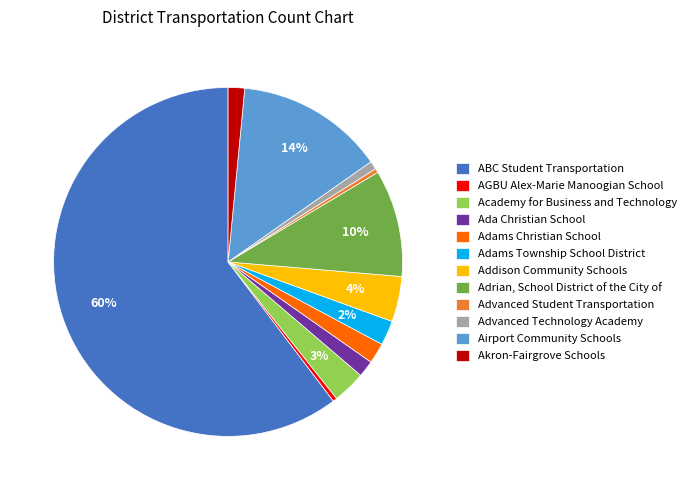

Do Adams Township School District and Academy for Business and Technology together represent more than half of the pie?

No